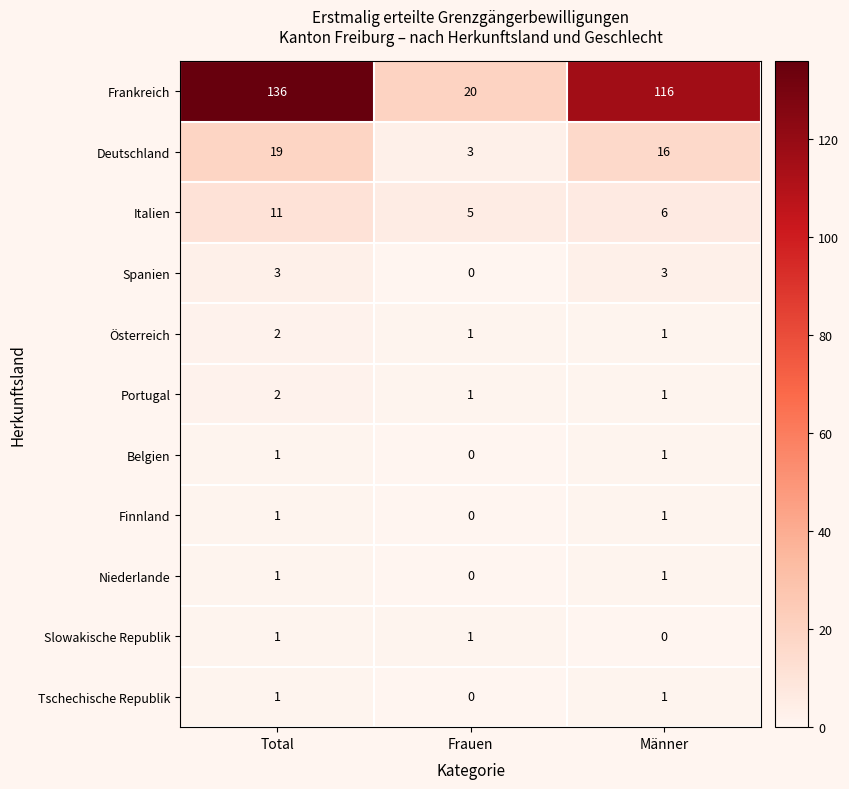

At which label does Frankreich first exceed 116?

Total